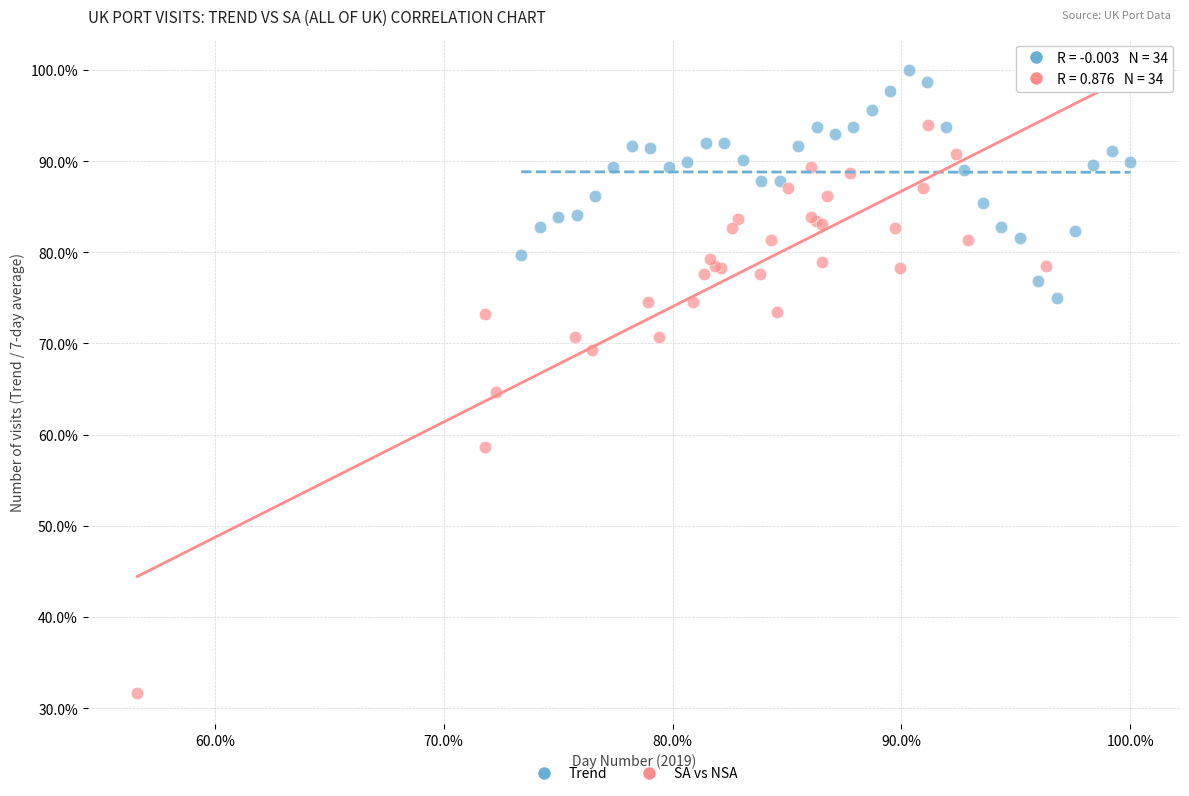

Which series reaches the minimum Y coordinate?

SA vs NSA